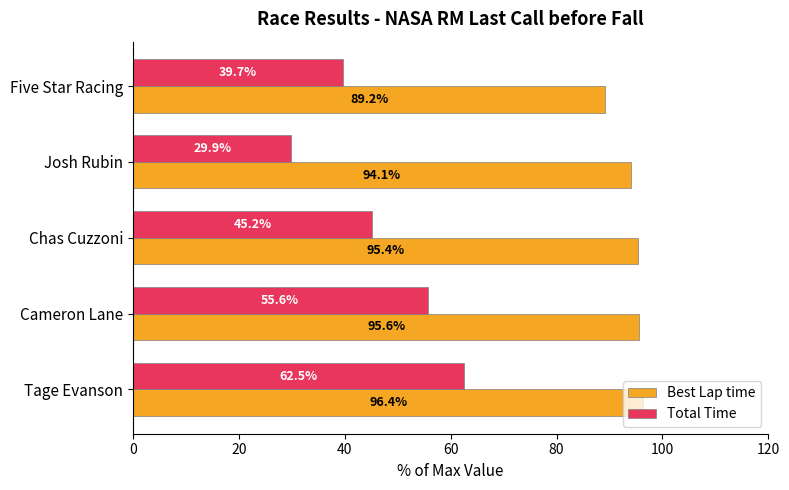

What is the difference between the highest and lowest values at Tage Evanson?

33.9